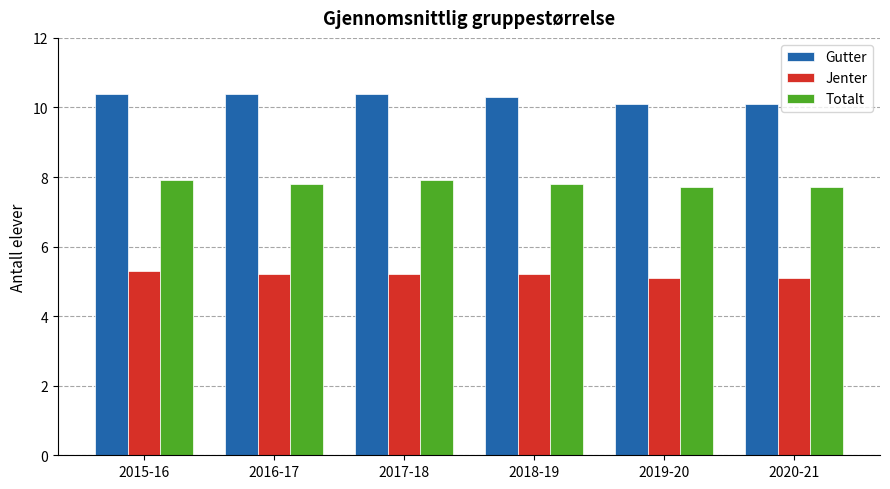

At 2018-19, list the series in order from largest to smallest.

Gutter, Totalt, Jenter